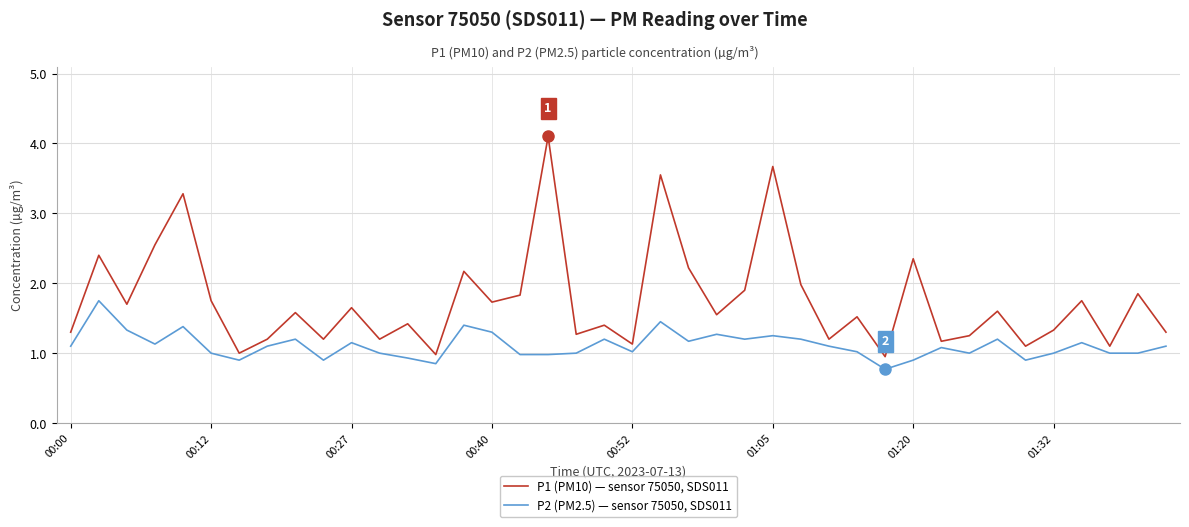

What are all the series names shown in the legend?

P1 (PM10) — sensor 75050, SDS011, P2 (PM2.5) — sensor 75050, SDS011